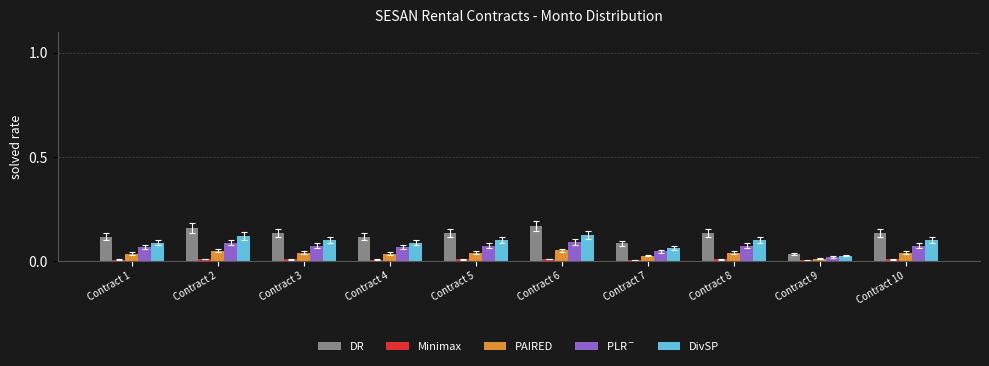

The DivSP series shows 0.0 at Contract 5. True or false?

False